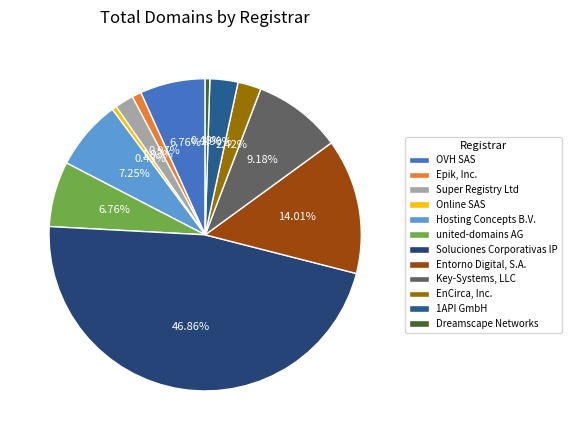

Does Online SAS represent more than half of the total?

No